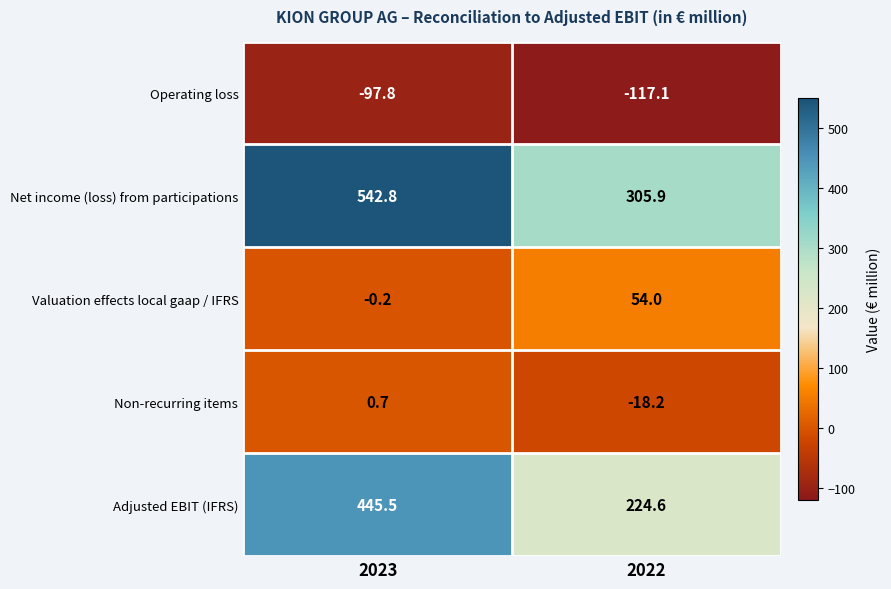

At which category does the chart reach its peak across all series?

2023